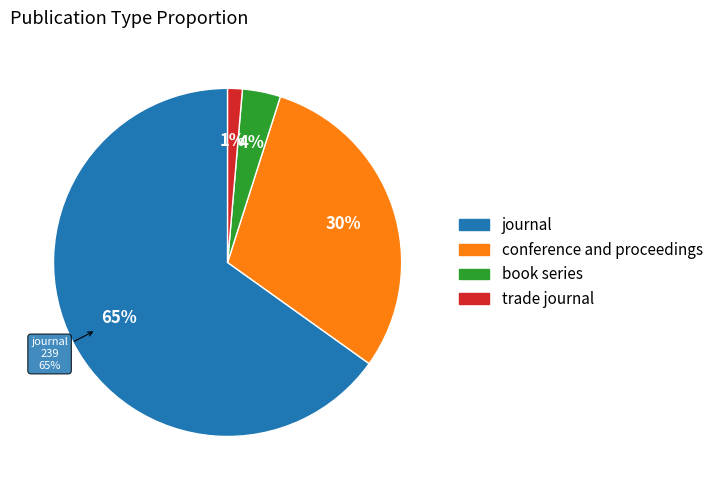

Which slice represents more than half of the pie?

journal